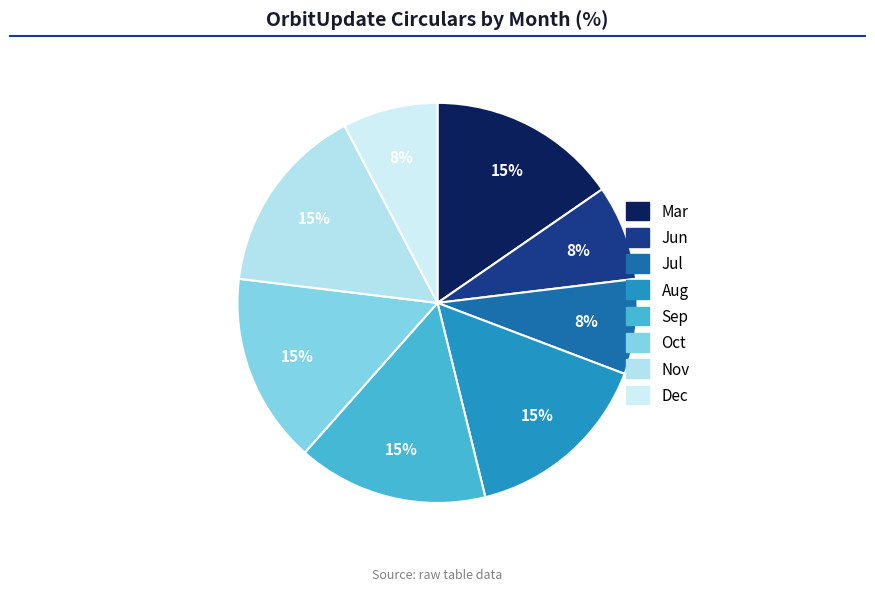

True or false: Jul accounts for 14% of the total.

False